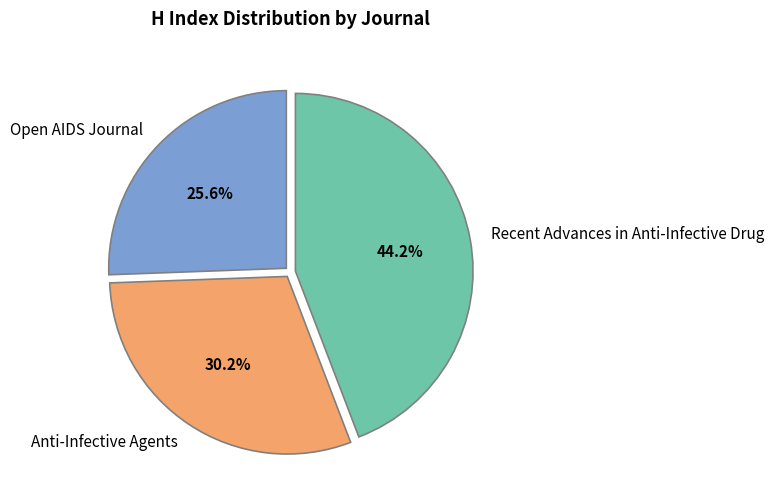

To the nearest percent, what is the difference between the largest and smallest slice percentages?

19%